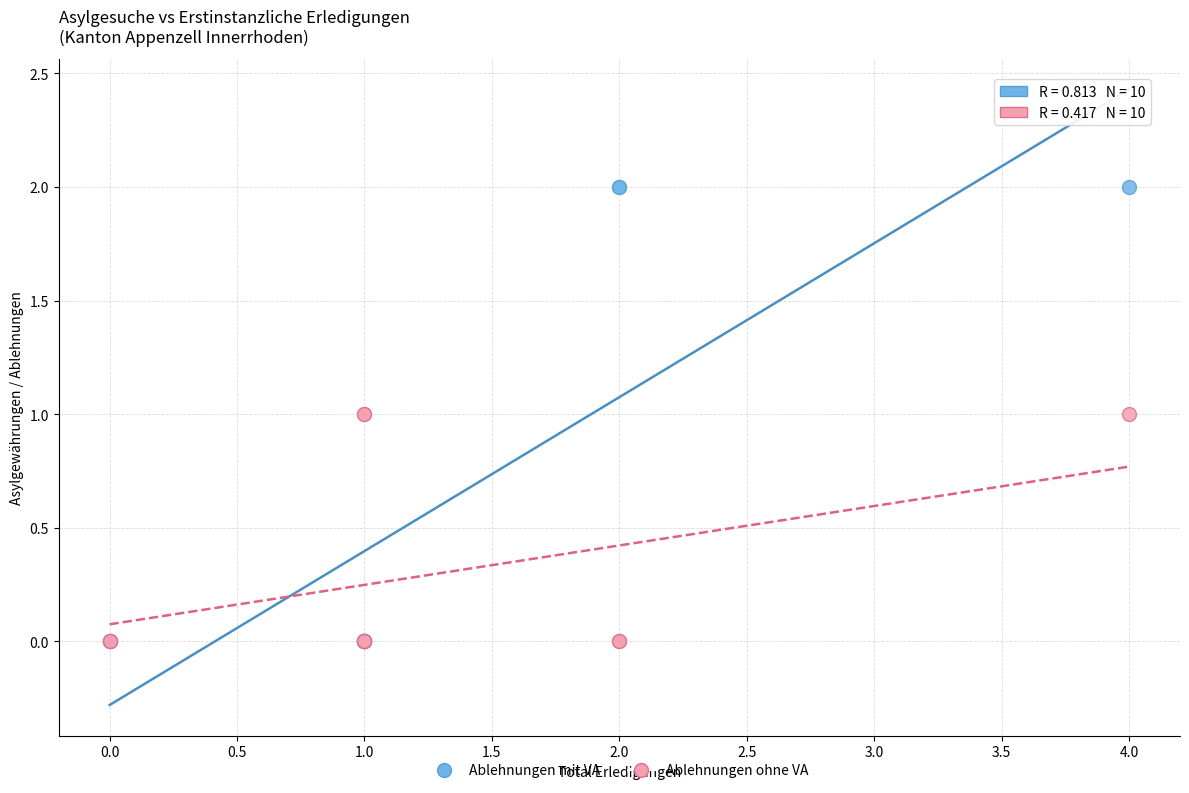

What are all the series names shown in the legend?

Ablehnungen mit VA, Ablehnungen ohne VA